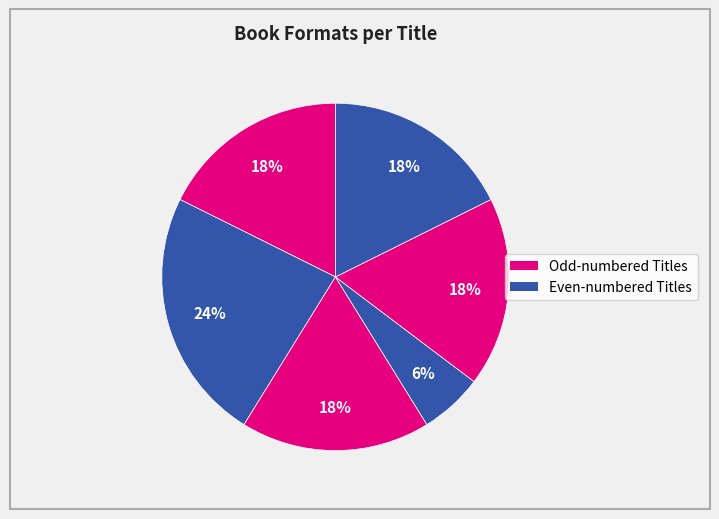

How many slices are in this pie chart?

6